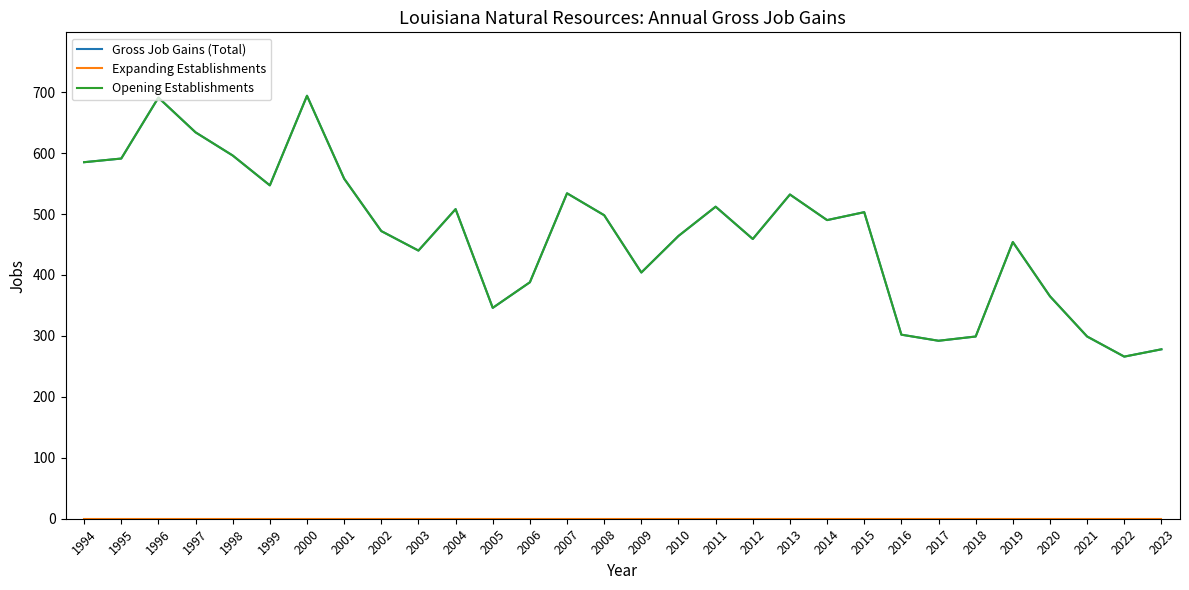

How many interior local valleys does the Gross Job Gains (Total) series have?

8